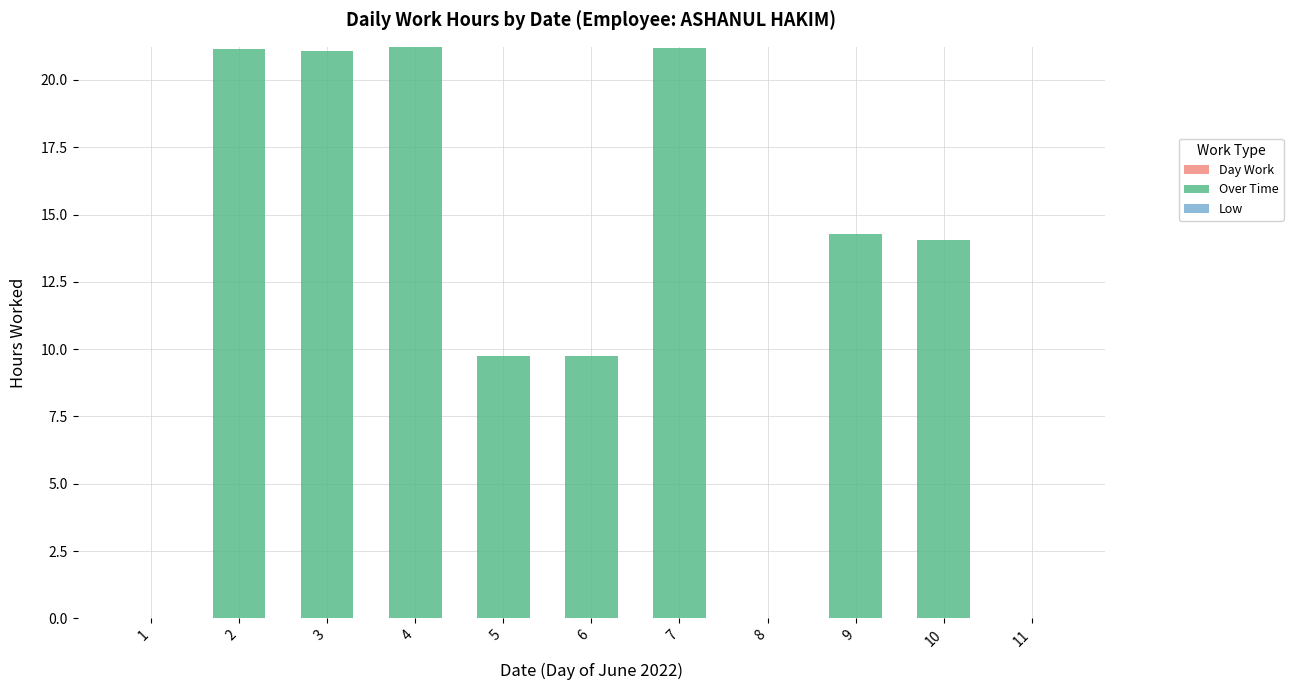

What is the greatest value displayed?

21.2